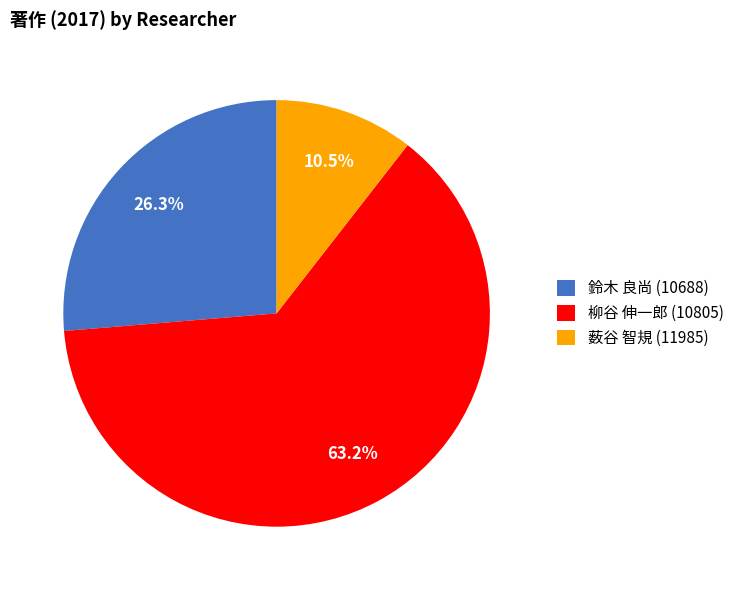

How many slices are in this pie chart?

3